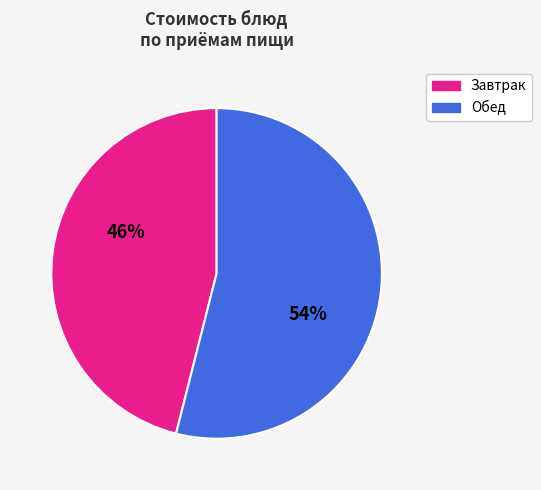

Is there a majority slice in this chart?

Yes